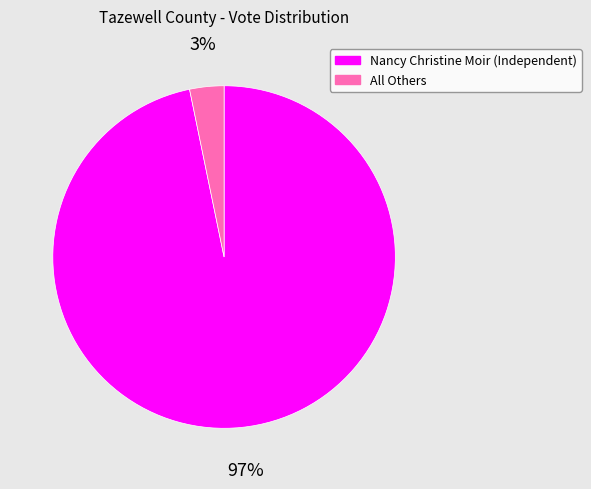

Which has a higher value, All Others or Nancy Christine Moir (Independent)?

Nancy Christine Moir (Independent)